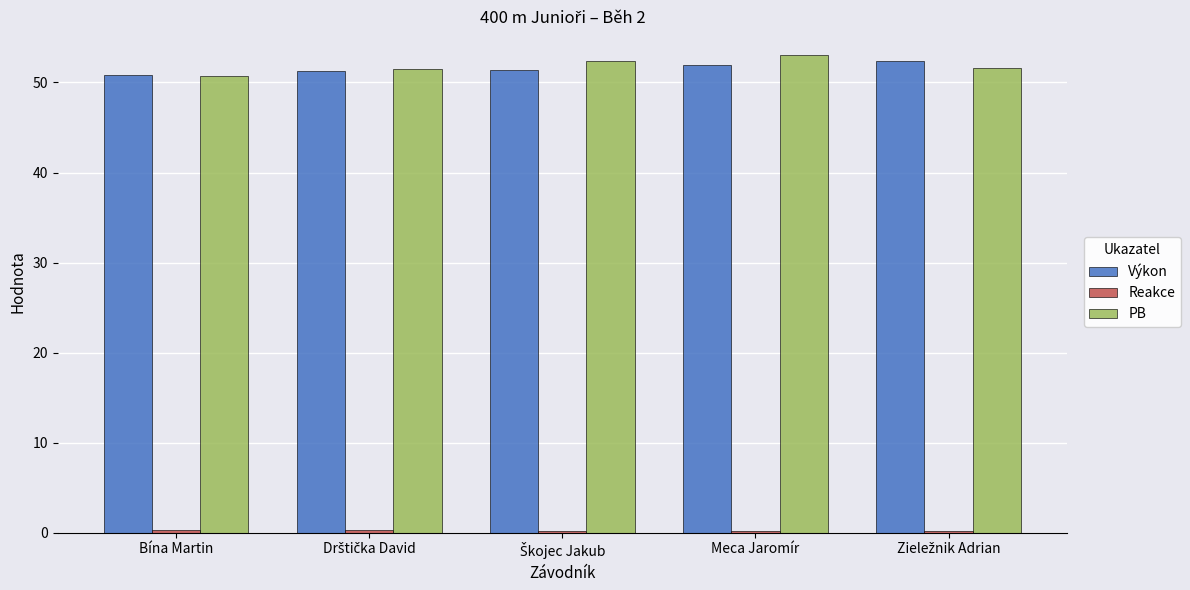

Is it true that PB equals 30.3 at Bína Martin?

False